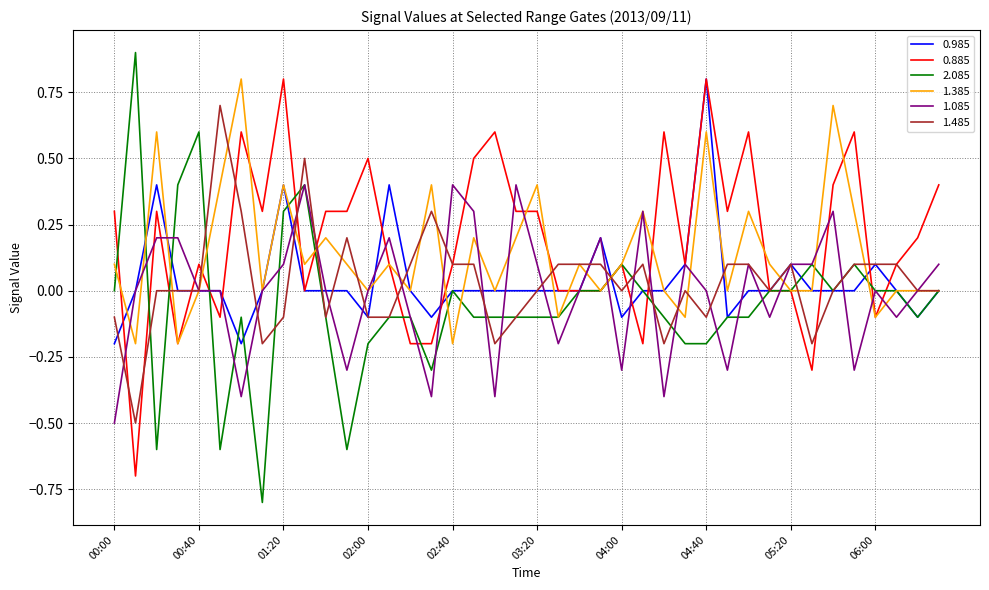

What is the minimum value shown in the chart?

-0.8